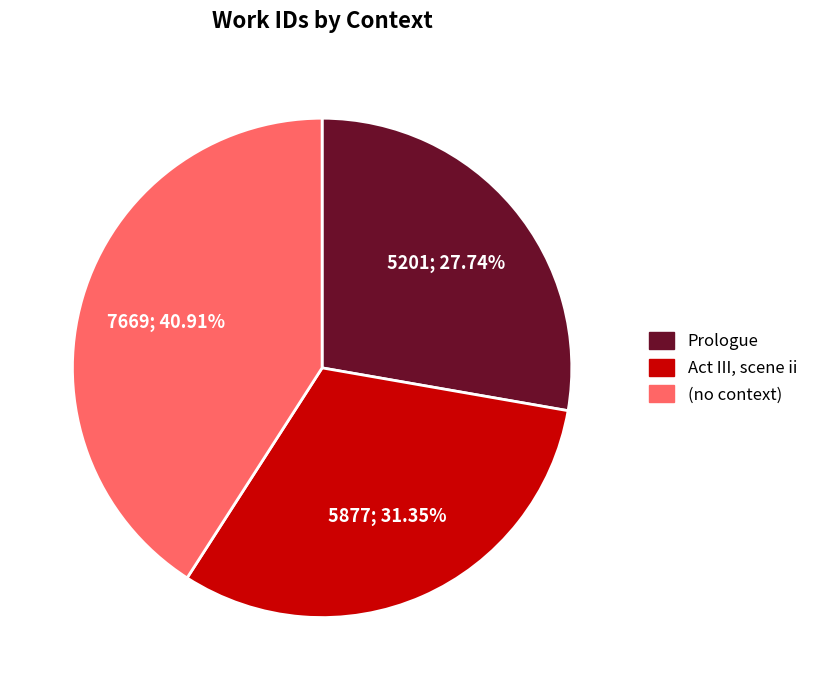

Does any single category account for the majority?

No